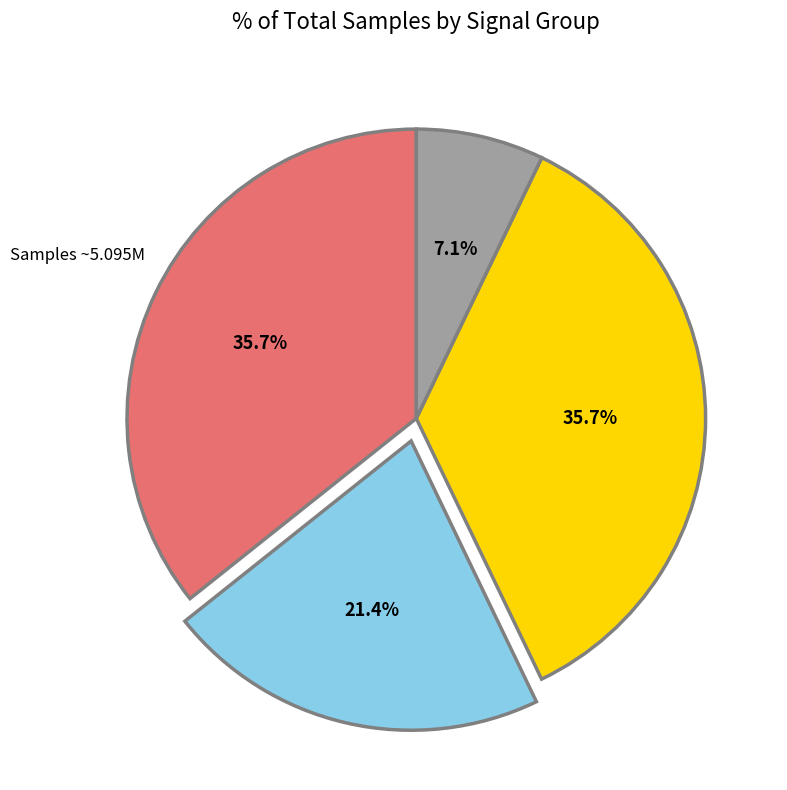

Does any single category account for the majority?

No